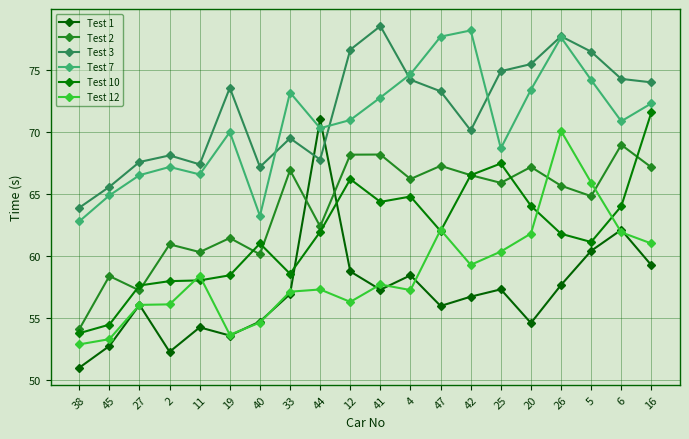

What position from the right is 6?

2